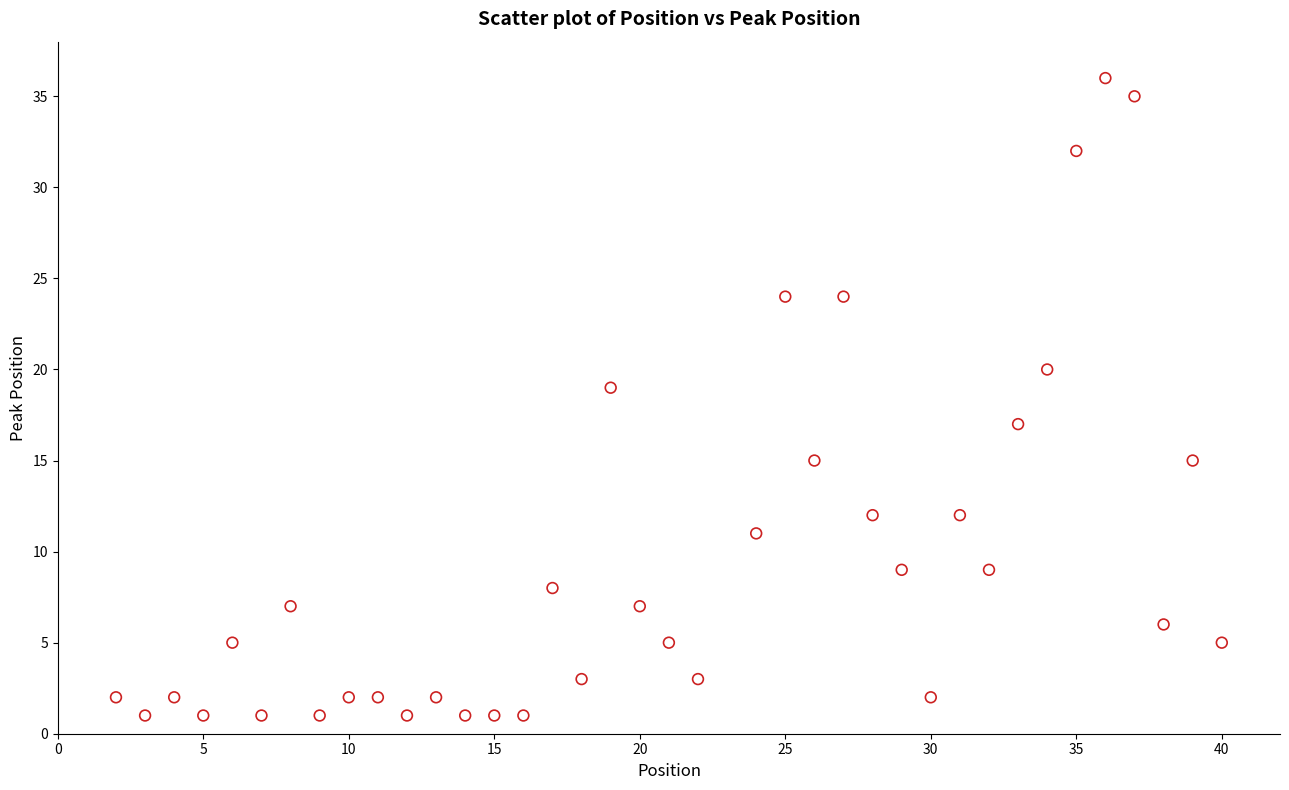

What is the range of Y values (max minus min)?

35